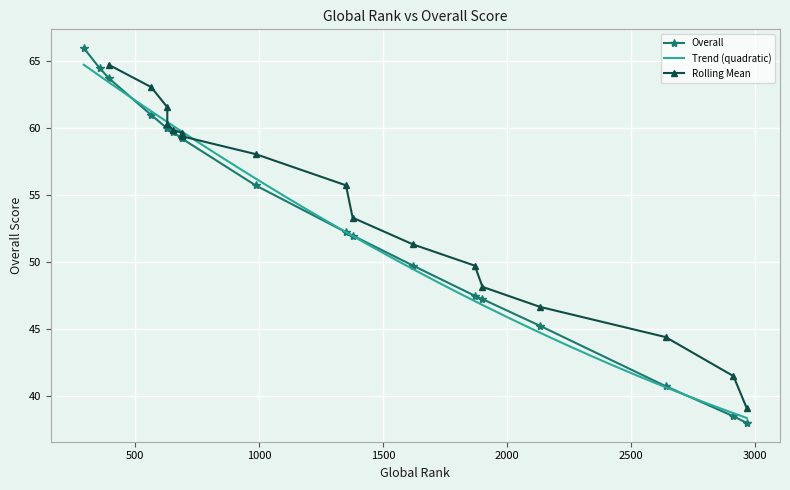

What is the highest value of the Trend (quadratic) series?

64.8